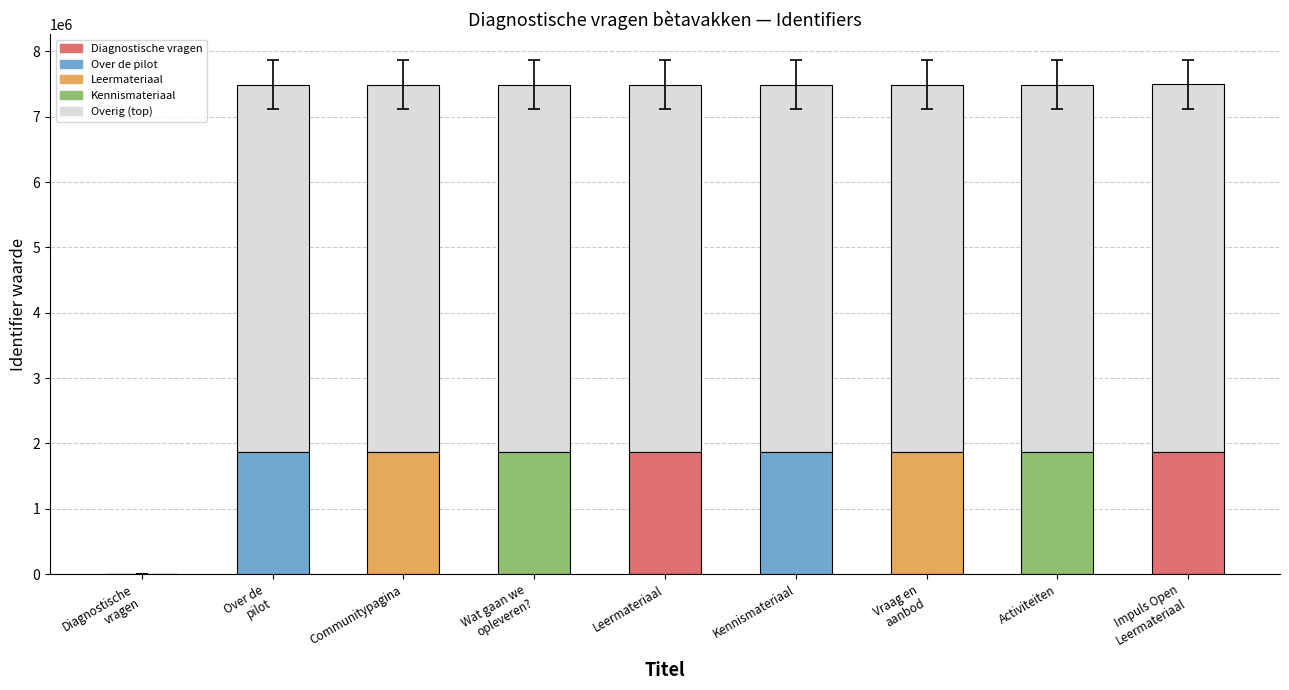

The chart shows a value of 5614752.0 at Vraag en
aanbod. True or false?

True